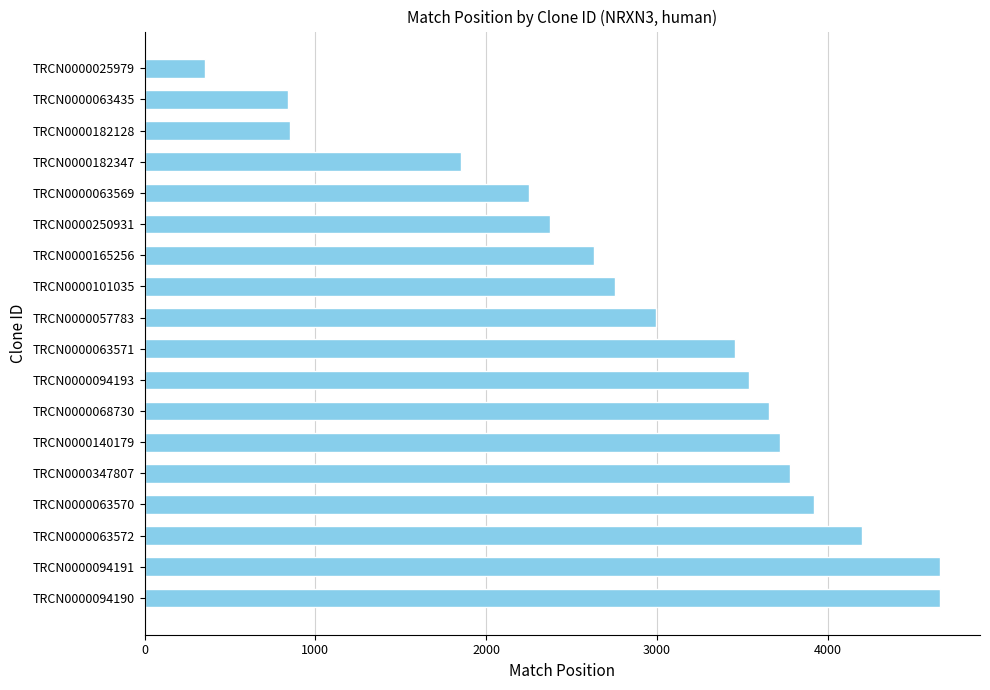

What is the difference between the second highest and second lowest values?

3817